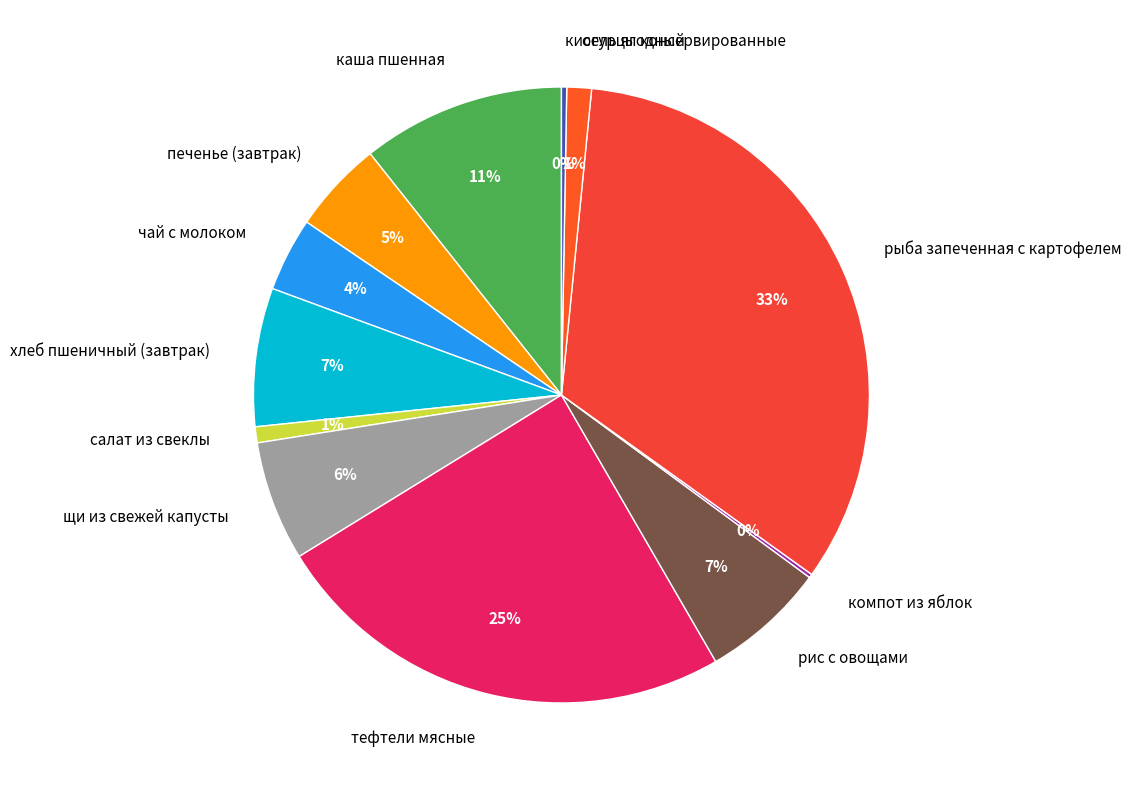

Is there any slice that represents more than half of the pie?

No